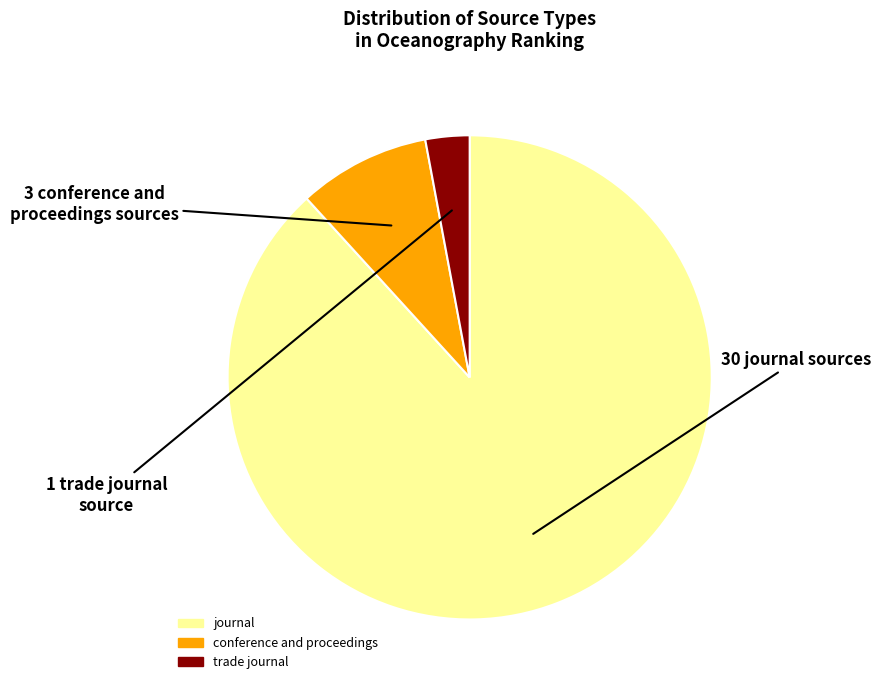

Count the number of slices in the pie.

3